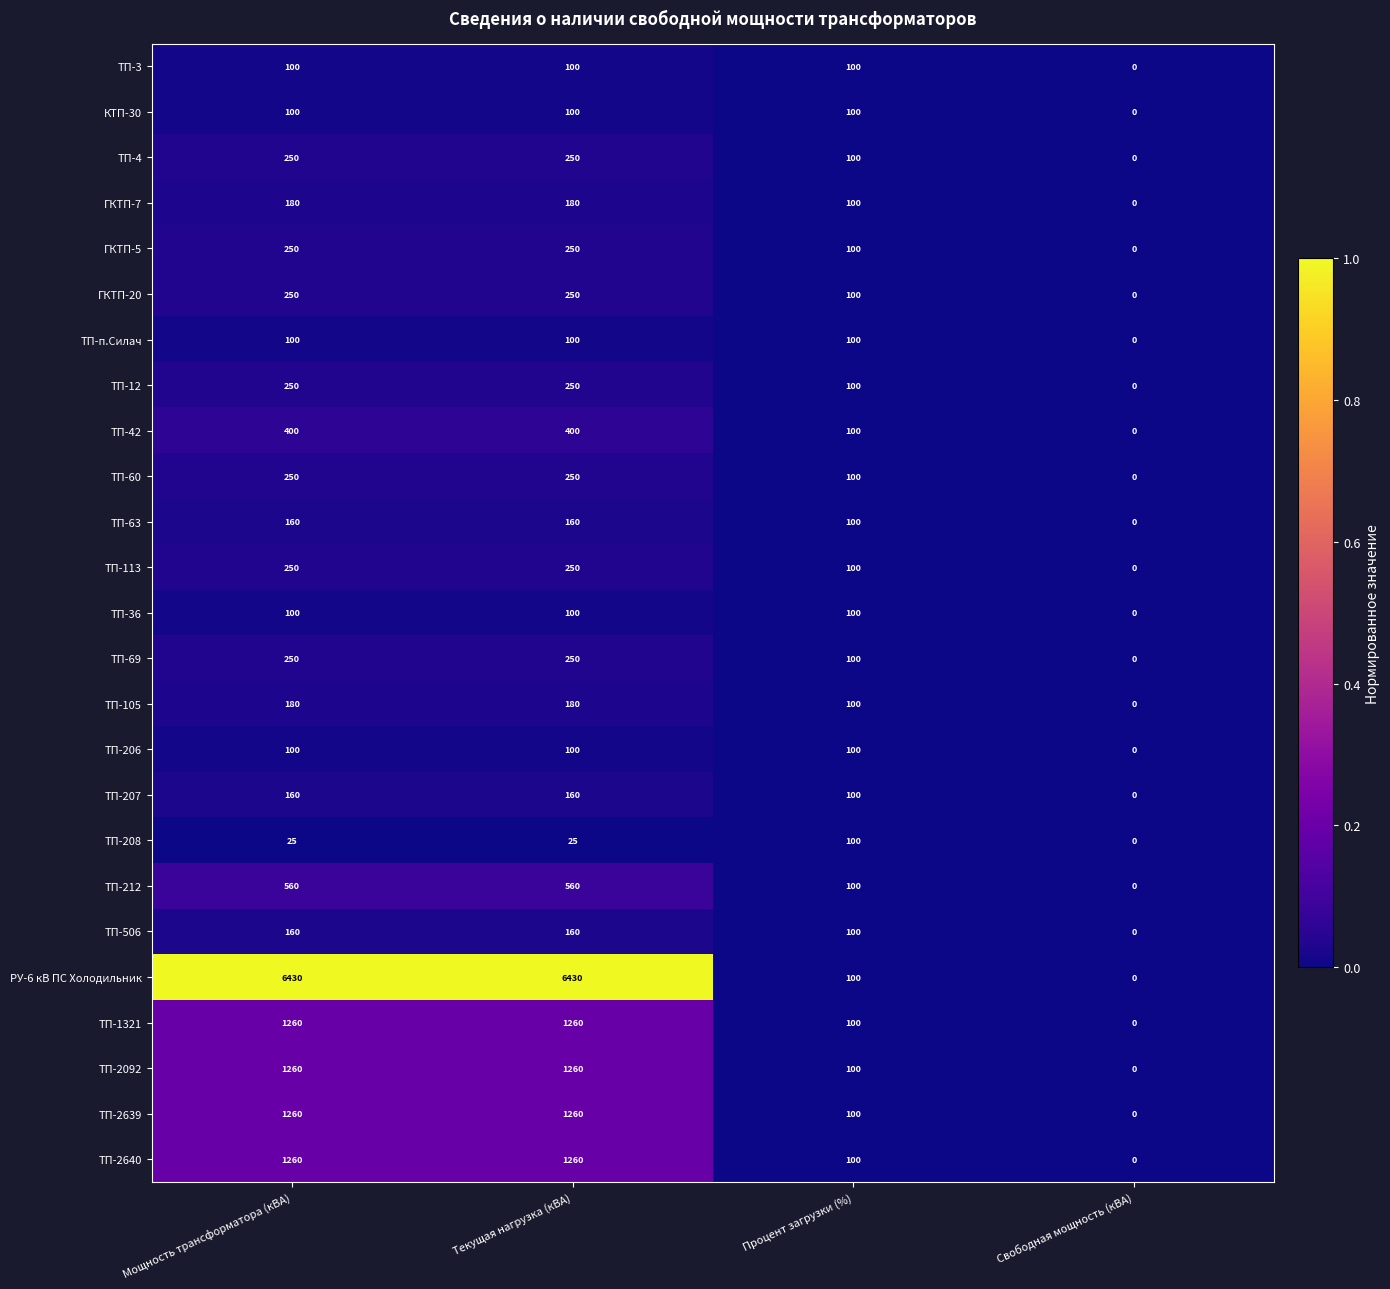

What is the average value of the ТП-207 series?

105